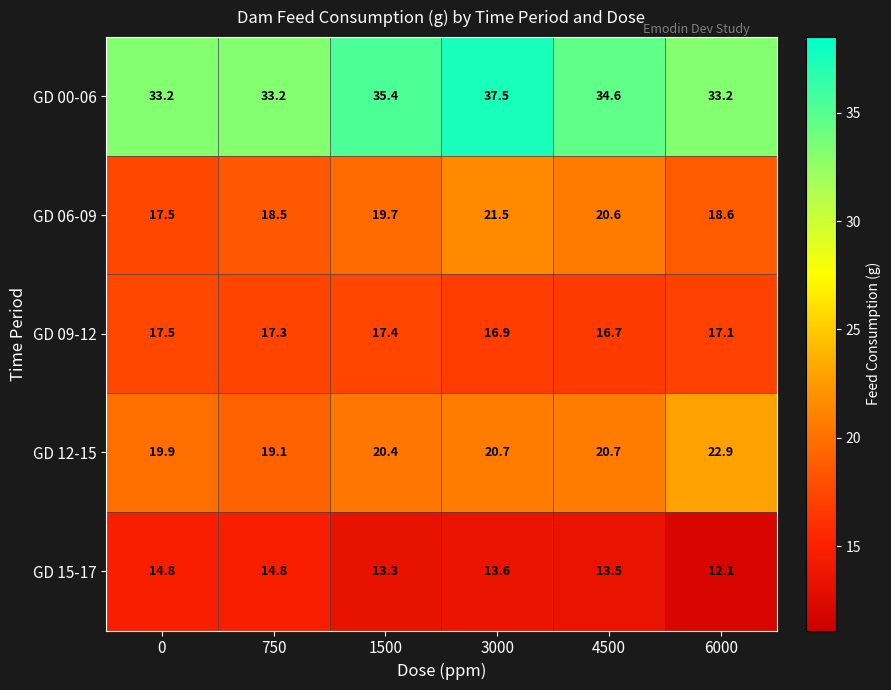

Where is GD 09-12 nearest to the value 17?

3000